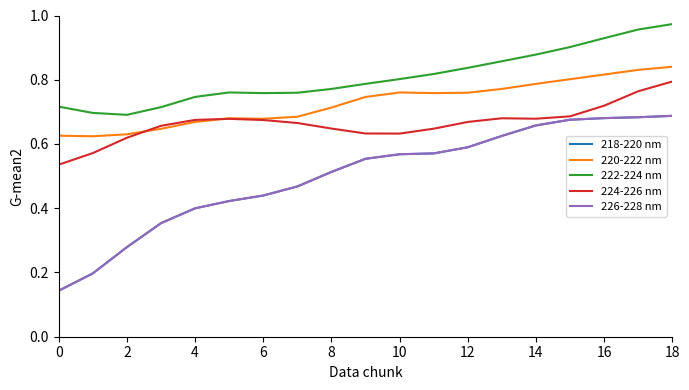

Is this an area chart (filled region under the line)?

No